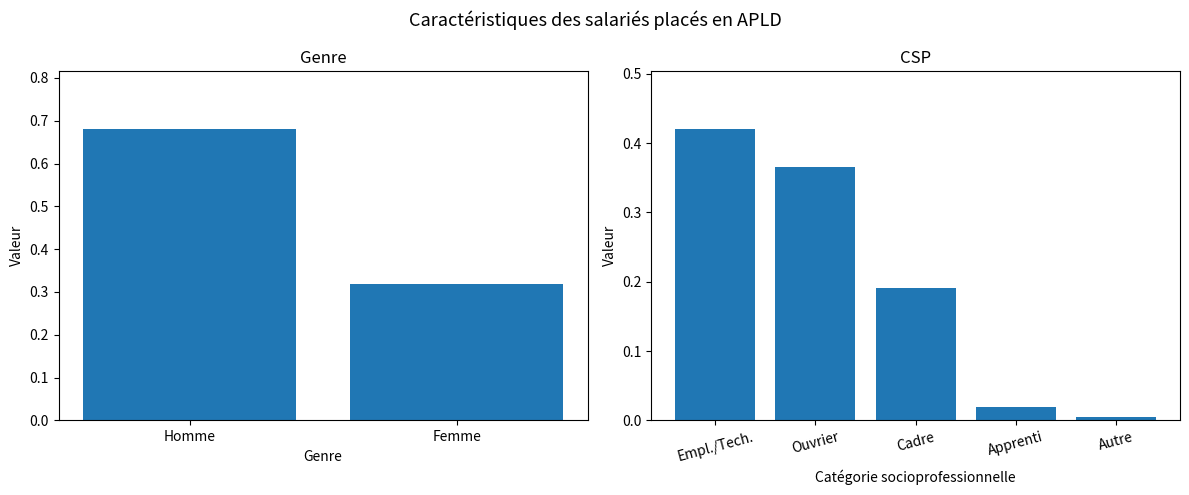

Is it true that the value at Empl./Tech. is 0.6?

False